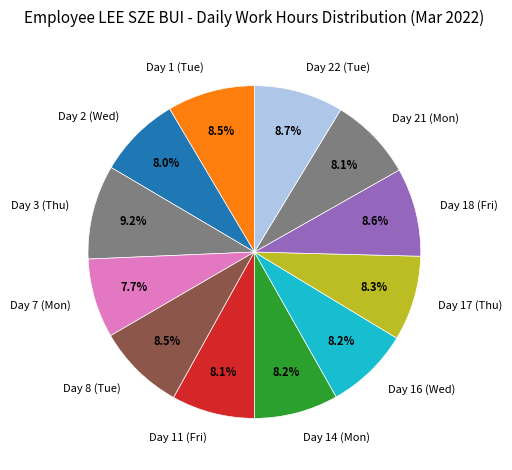

Count the number of slices in the pie.

12